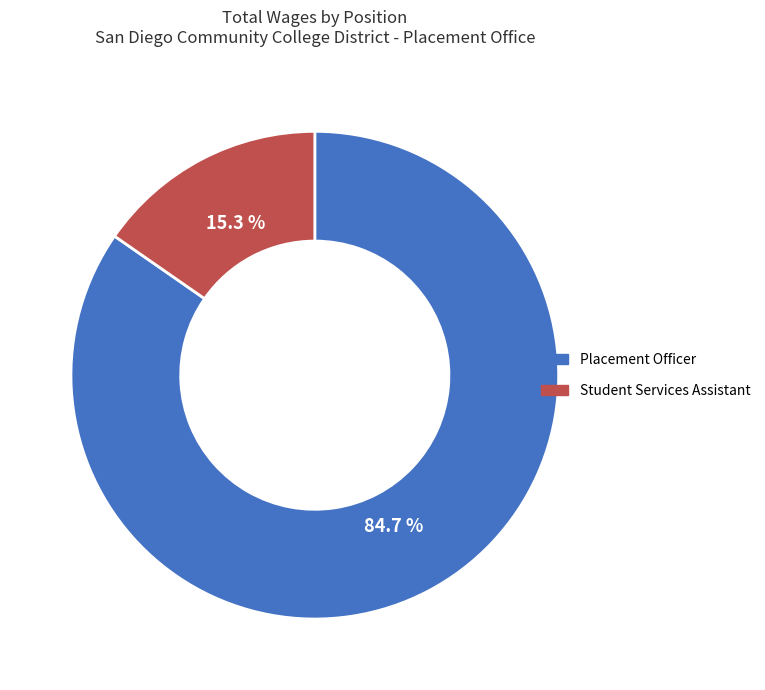

To the nearest percent, what is the difference between the Student Services Assistant and Placement Officer slice percentages?

69%